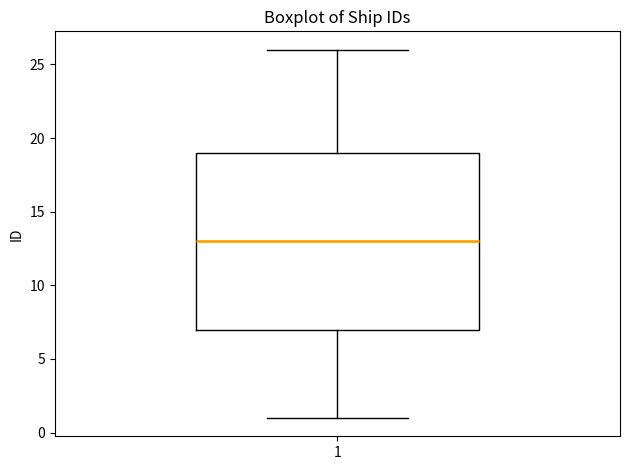

Transcribe this box plot: give where the median line is, the range the box spans, and where the two whiskers end, as read against the y-axis. The values are not printed on the chart, so give them approximately, as read against the axis.

median 13, box 7 to 19, whiskers 1 to 26